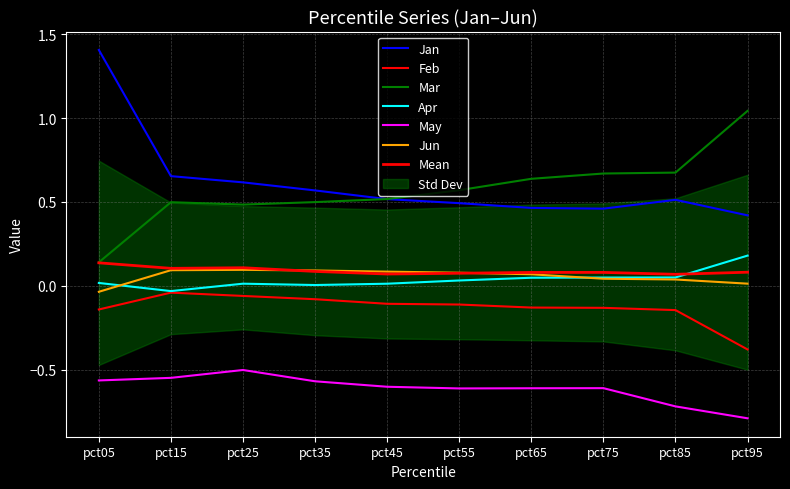

What is the maximum value for Apr?

0.2